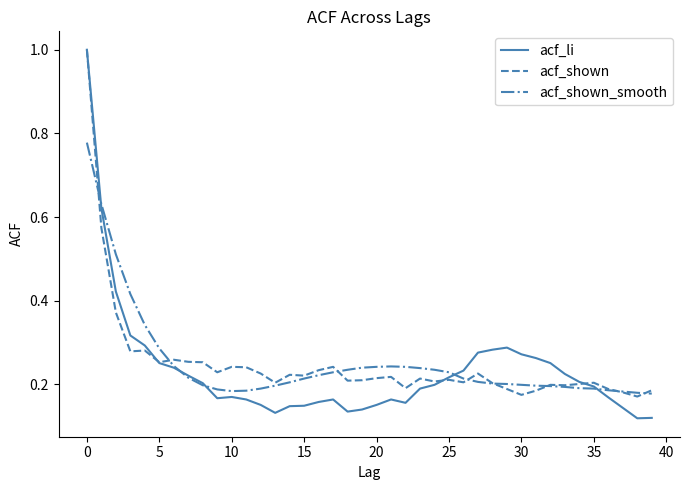

Which series has the largest range (max minus min)?

acf_li